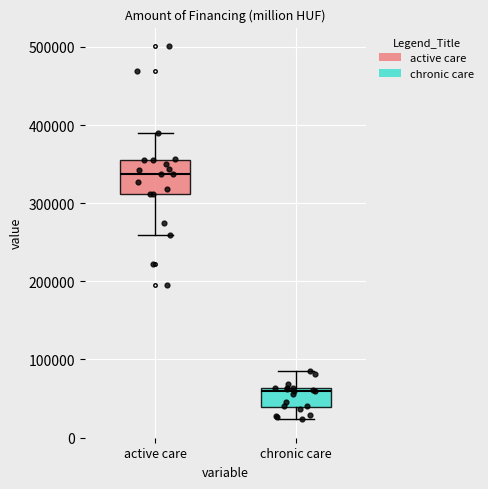

Reading left to right, read every box against the y-axis: the position of its median line, the range the box covers, and the ends of its whiskers. The values are not printed on the chart, so give them approximately, as read against the axis.

active care: median 340000, box 310000 to 360000, whiskers 260000 to 390000
chronic care: median 60000 (just below the box's upper edge), box 40000 to 60000, whiskers 20000 to 80000